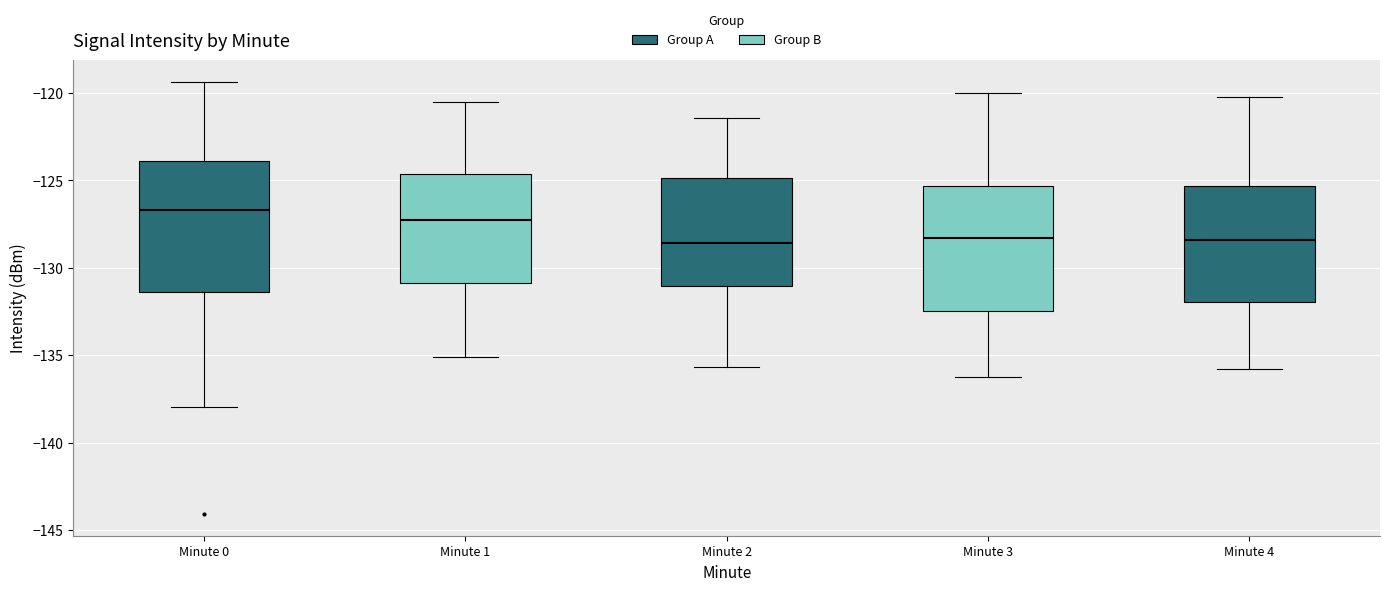

Reading left to right, read every box against the y-axis: the position of its median line, the range the box covers, and the ends of its whiskers. The values are not printed on the chart, so give them approximately, as read against the axis.

Minute 0: median -126.5, box -131.5 to -124.0, whiskers -138.0 to -119.5
Minute 1: median -127.5, box -131.0 to -124.5, whiskers -135.0 to -120.5
Minute 2: median -128.5, box -131.0 to -125.0, whiskers -135.5 to -121.5
Minute 3: median -128.5, box -132.5 to -125.5, whiskers -136.0 to -120.0
Minute 4: median -128.5, box -132.0 to -125.5, whiskers -136.0 to -120.0